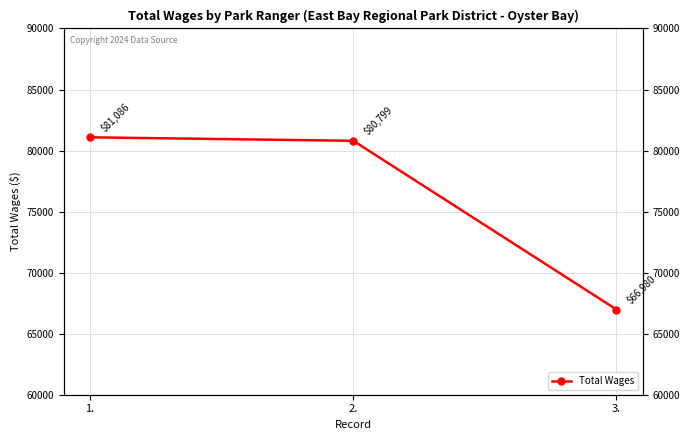

What is the minimum value shown in the chart?

66980